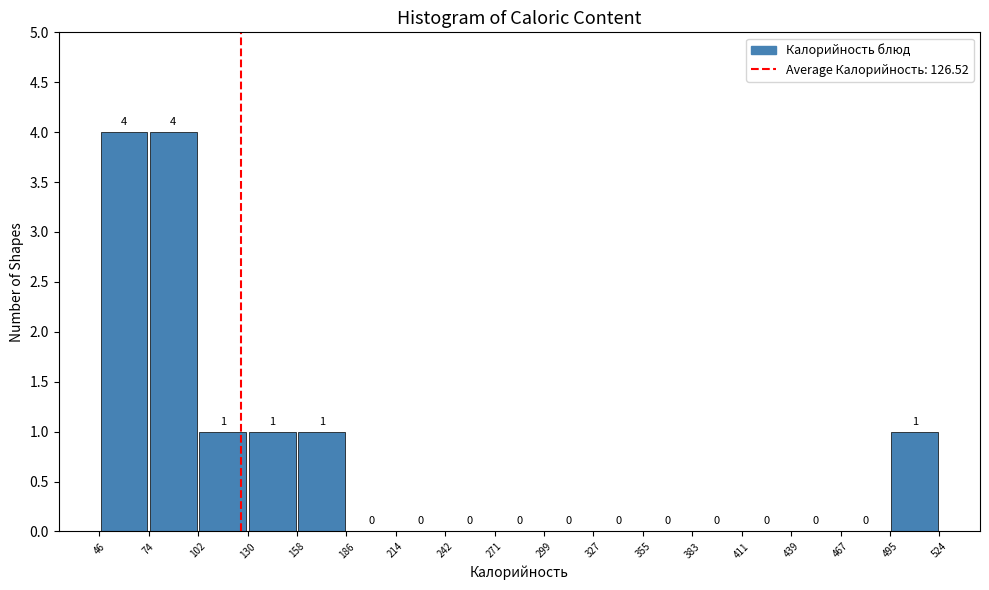

How tall is the bar that spans 74 to 102 on the x-axis?

4